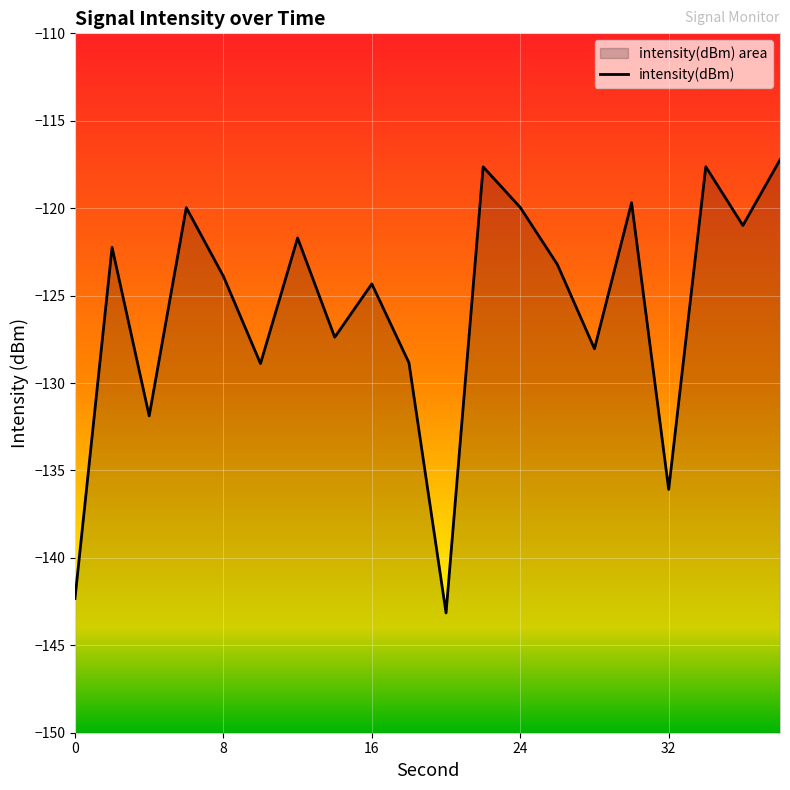

Where does the data first go above -123?

2